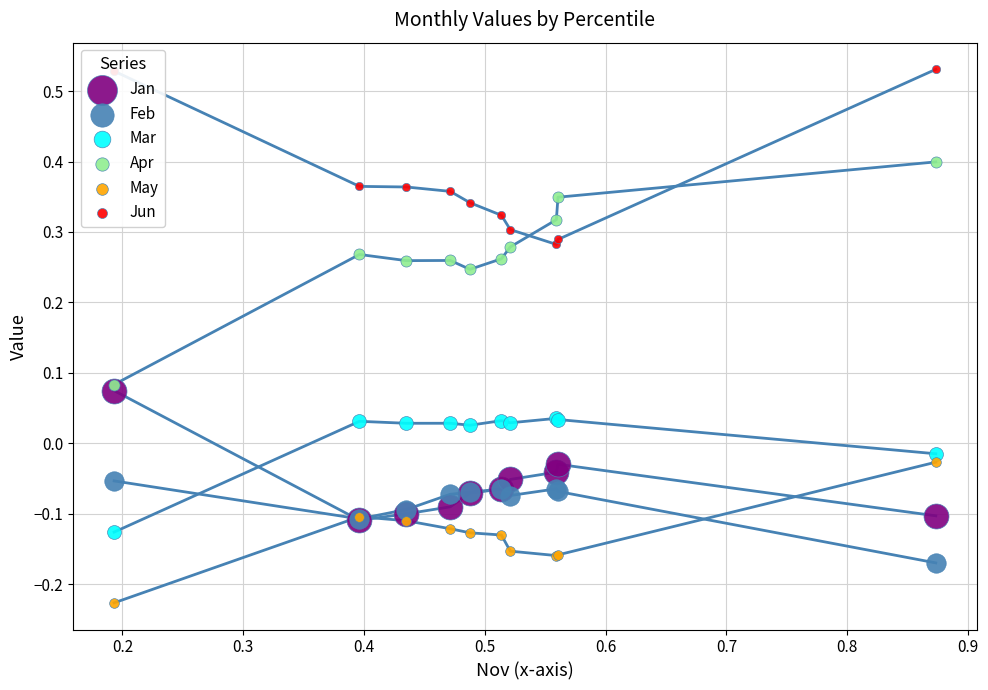

What are all the series names shown in the legend?

Jan, Feb, Mar, Apr, May, Jun